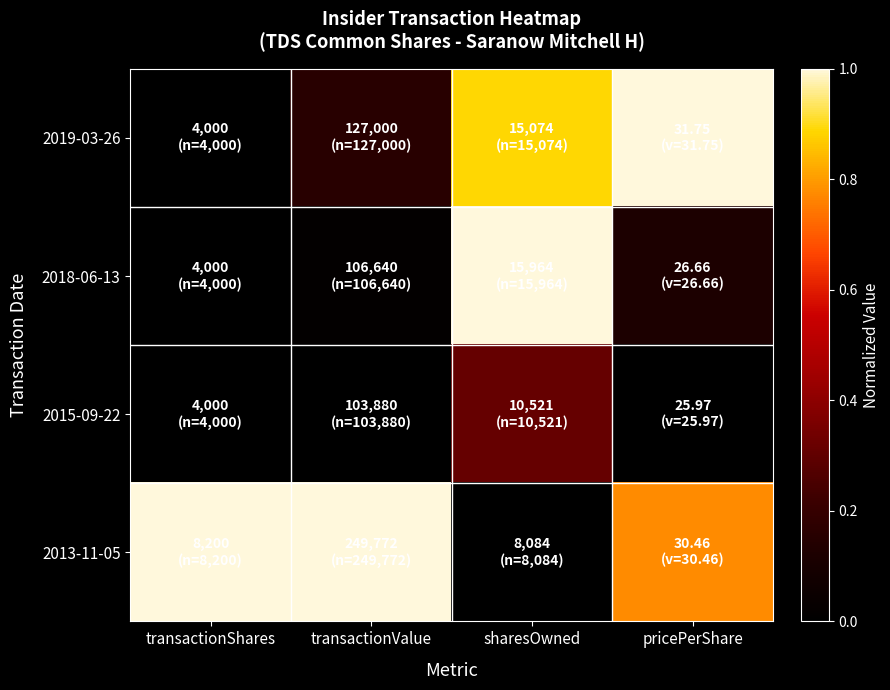

Between pricePerShare and transactionShares, which is larger?

pricePerShare